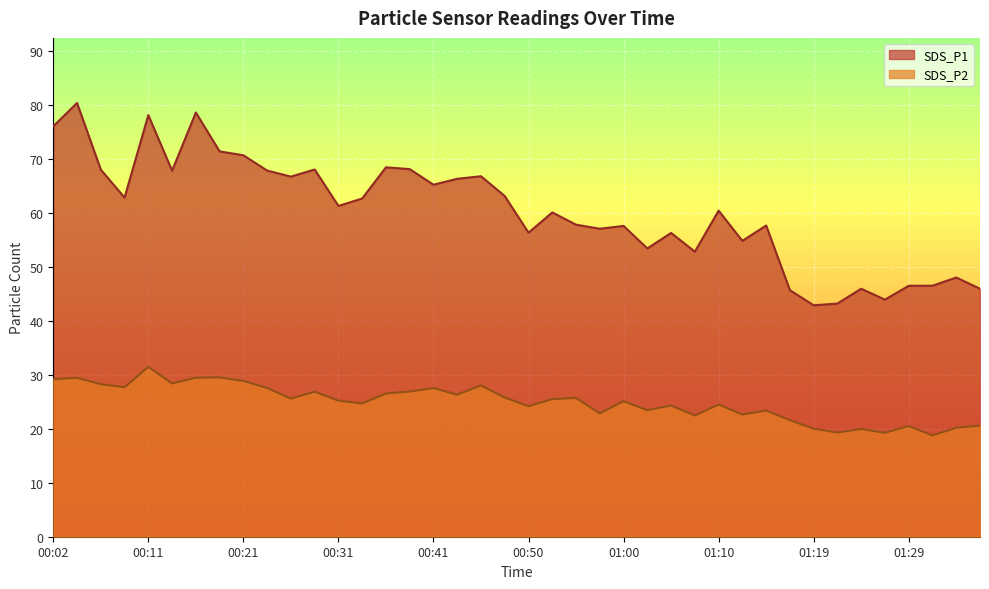

Rank the categories by SDS_P2 value from highest to lowest.

00:11, 00:19, 00:16, 00:04, 00:02, 00:21, 00:14, 00:06, 00:45, 00:09, 00:23, 00:41, 00:38, 00:28, 00:36, 00:43, 00:48, 00:55, 00:26, 00:53, 00:31, 01:00, 00:33, 01:10, 01:05, 00:50, 01:02, 01:15, 00:58, 01:12, 01:07, 01:17, 01:36, 01:29, 01:34, 01:19, 01:24, 01:22, 01:27, 01:32